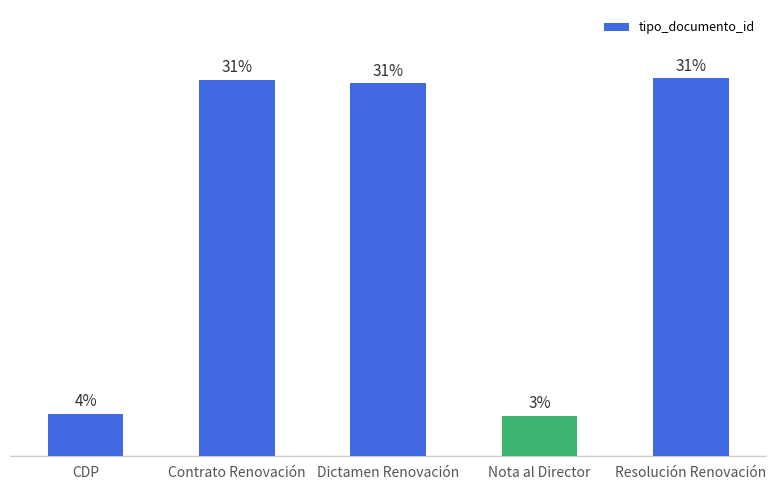

Rank the categories by value from highest to lowest.

Resolución Renovación, Contrato Renovación, Dictamen Renovación, CDP, Nota al Director